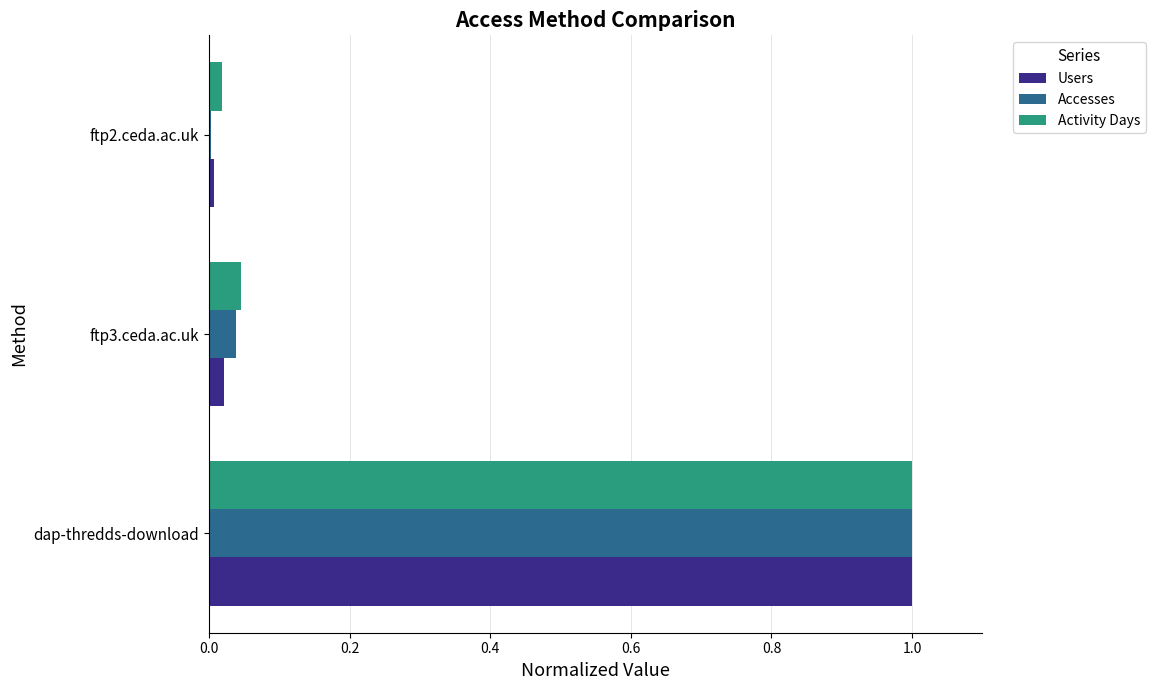

Which series changed the most between dap-thredds-download and ftp3.ceda.ac.uk?

Users